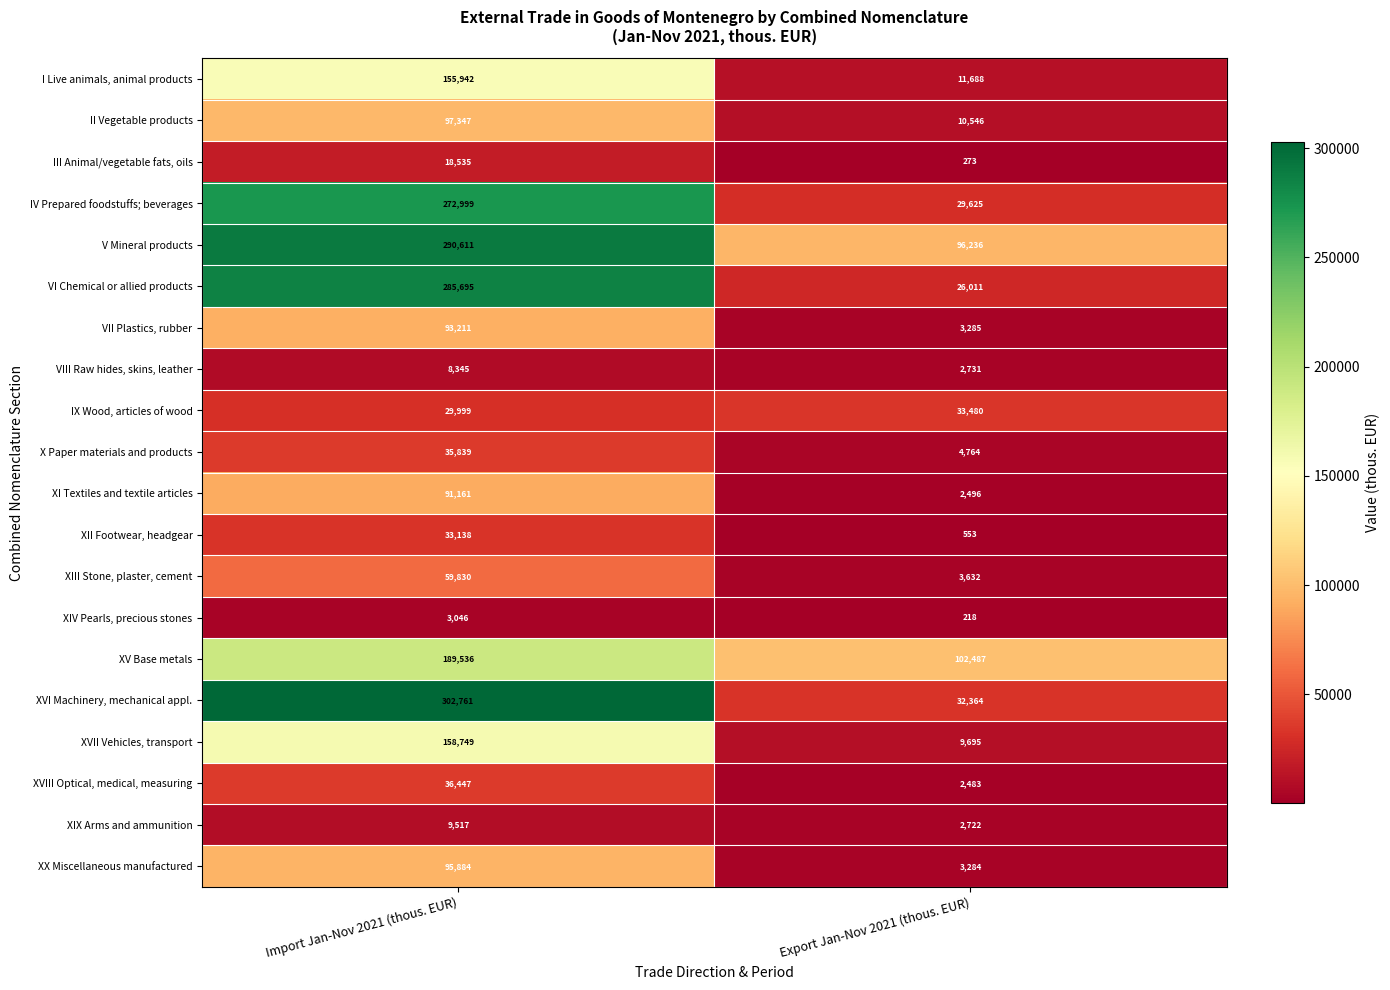

What is the sum of the XV Base metals values at Export Jan-Nov 2021 (thous. EUR) and Import Jan-Nov 2021 (thous. EUR)?

292023